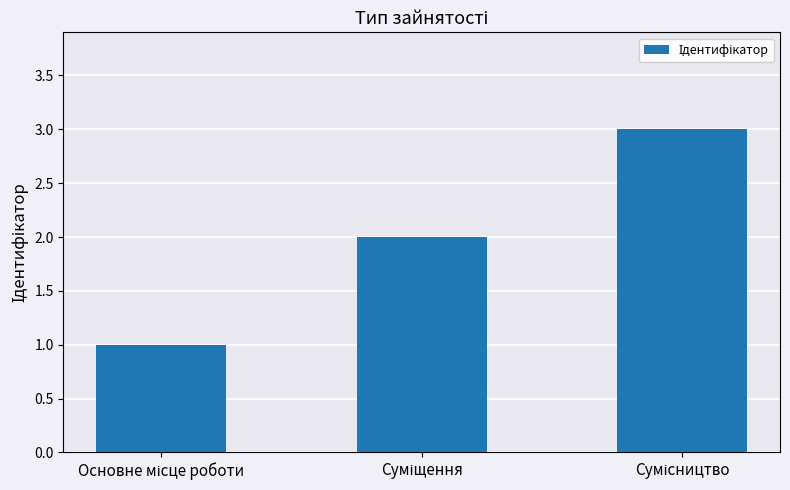

What is the maximum value shown in the chart?

3